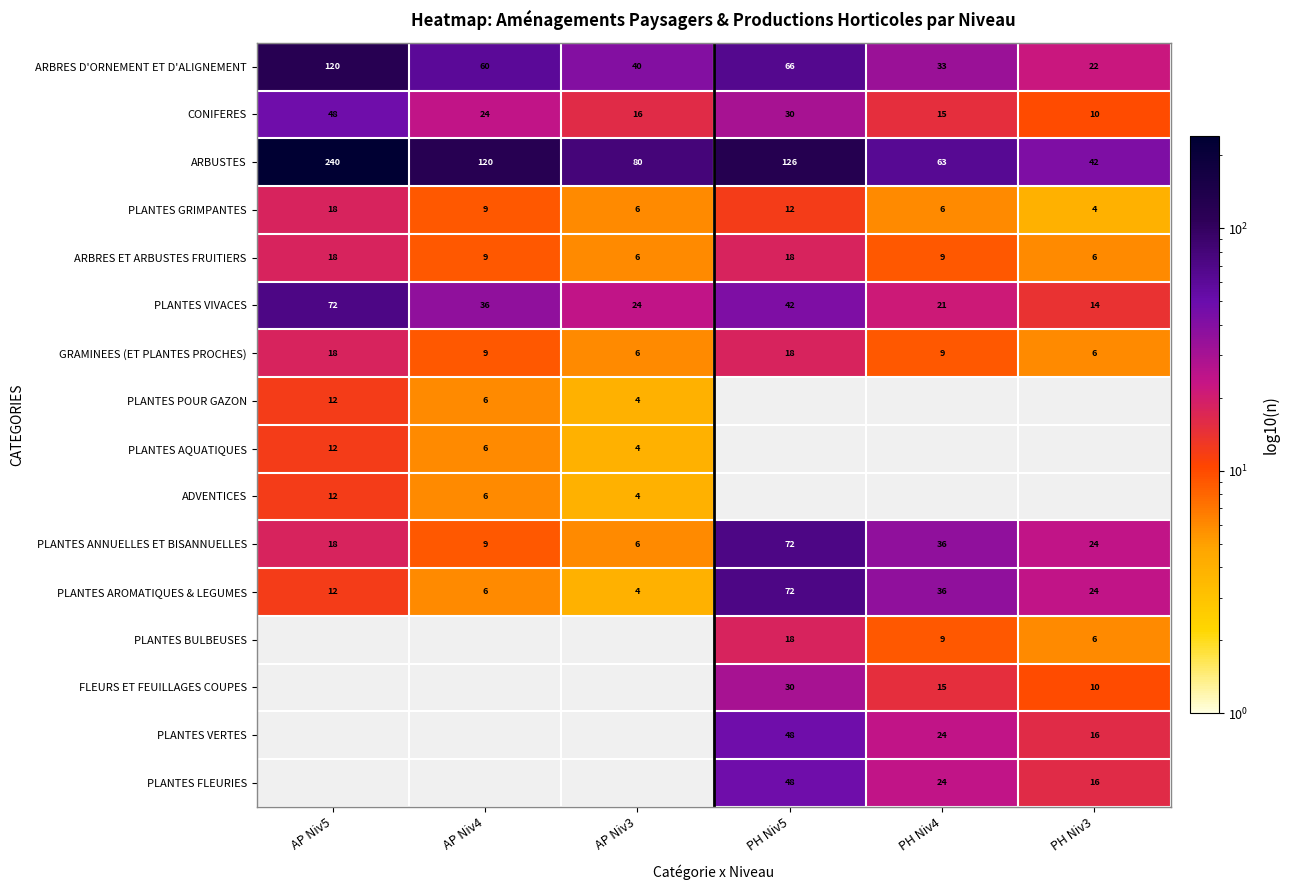

Which category has the lowest value across all series?

PH Niv3